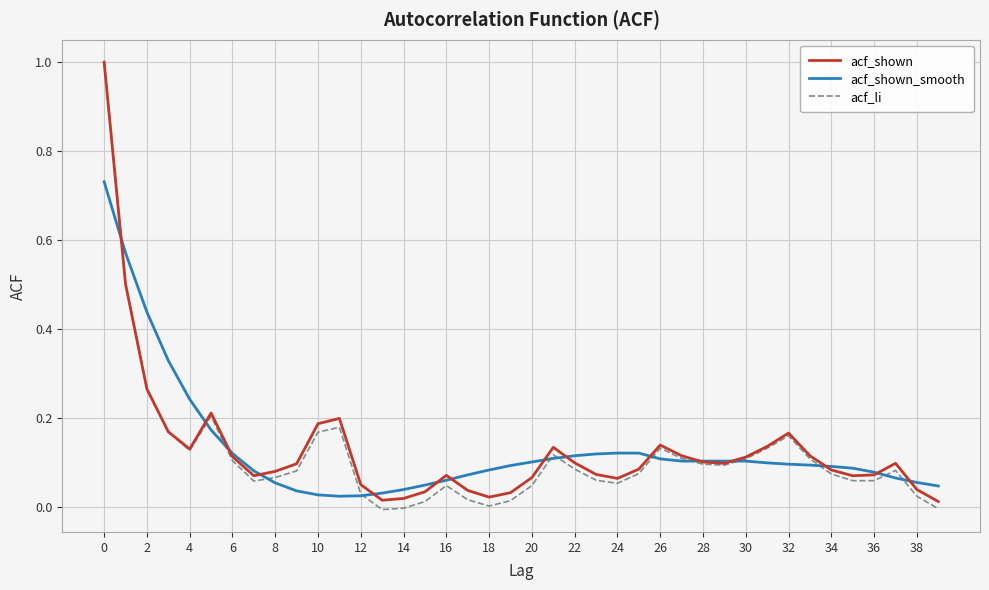

Which series has the largest range (max minus min)?

acf_li